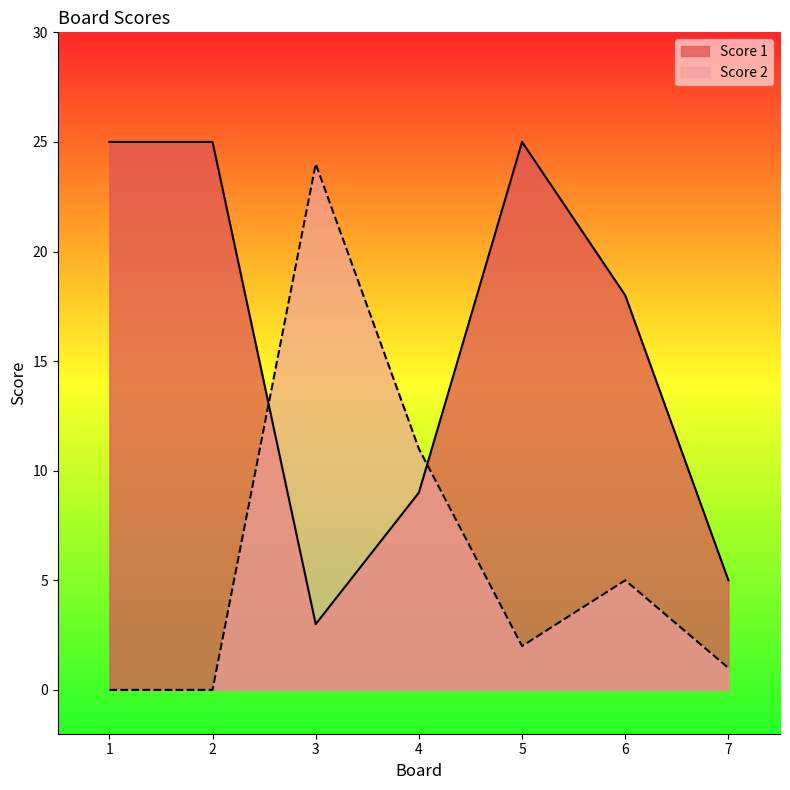

Reading left to right, list all the values displayed in this chart.

Score 1: 1=25	2=25	3=3	4=9	5=25	6=18	7=5
Score 2: 1=0	2=0	3=24	4=11	5=2	6=5	7=1